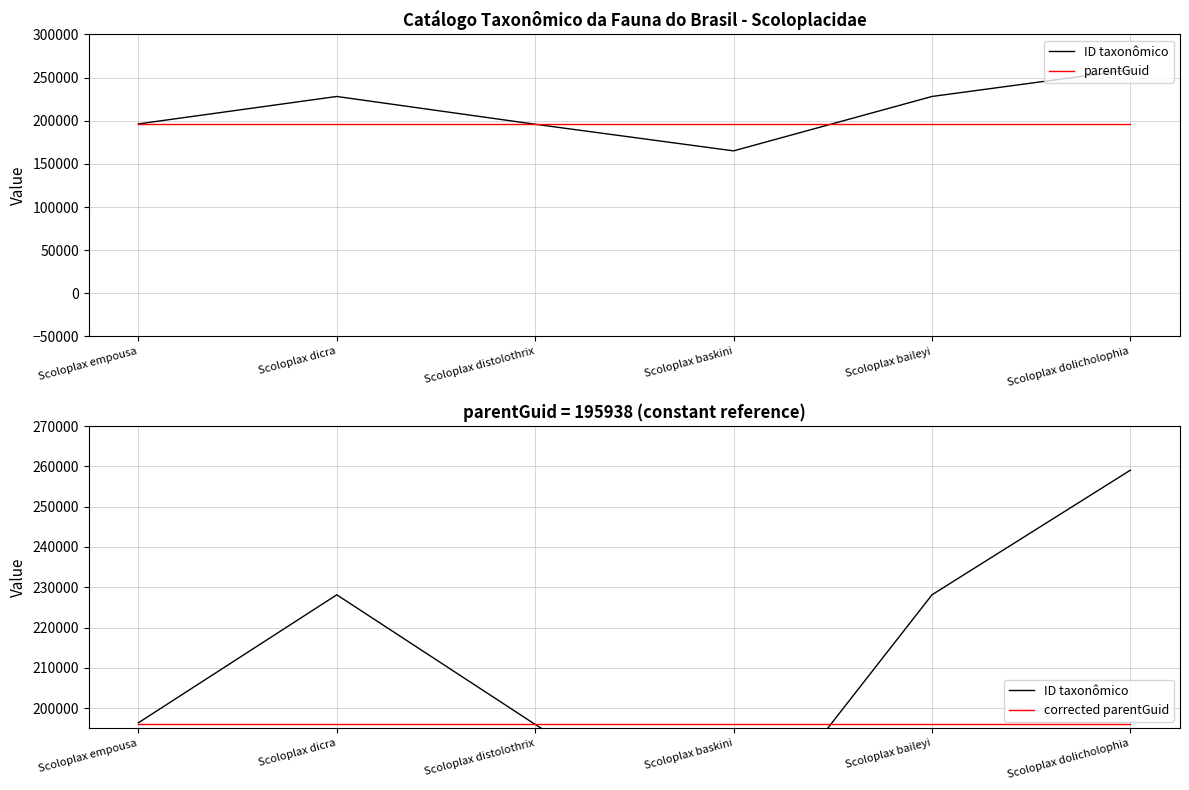

At how many categories does at least one series exceed 191003?

6